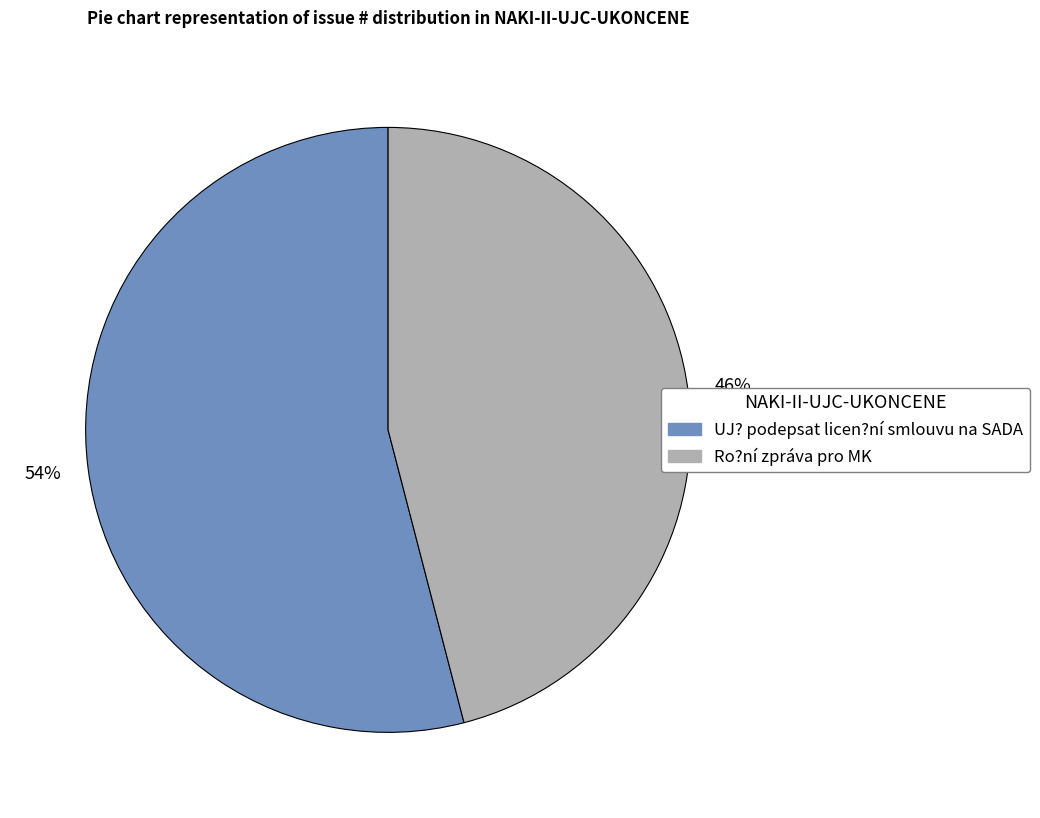

The UJ? podepsat licen?ní smlouvu na SADA slice represents 54% of the pie. True or false?

True